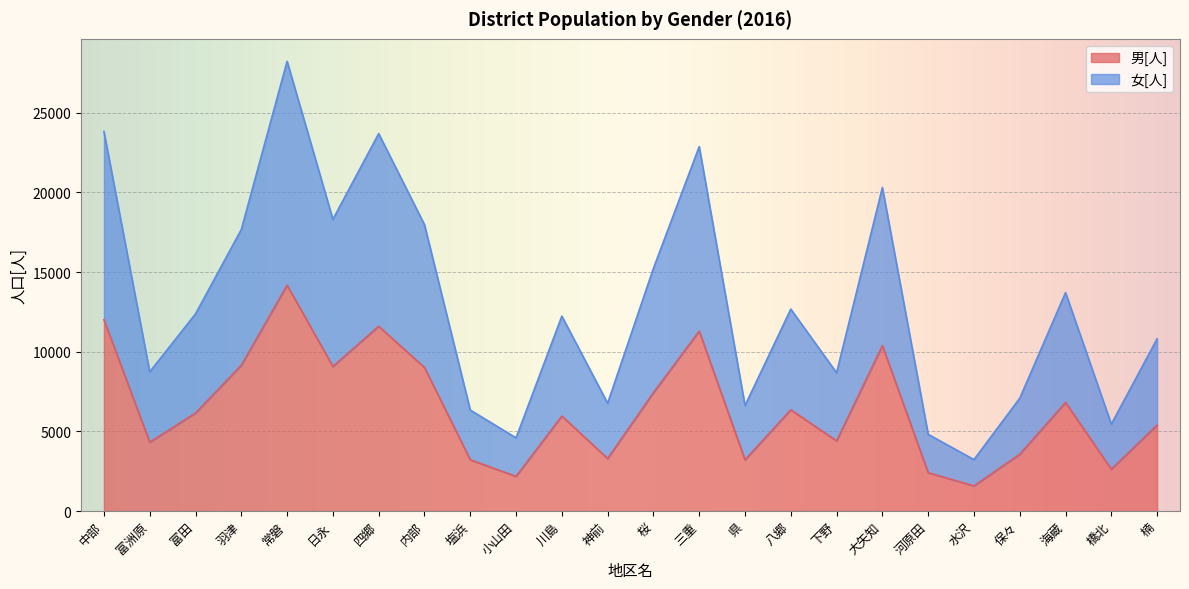

What is the average value of the 男[人] series?

6484